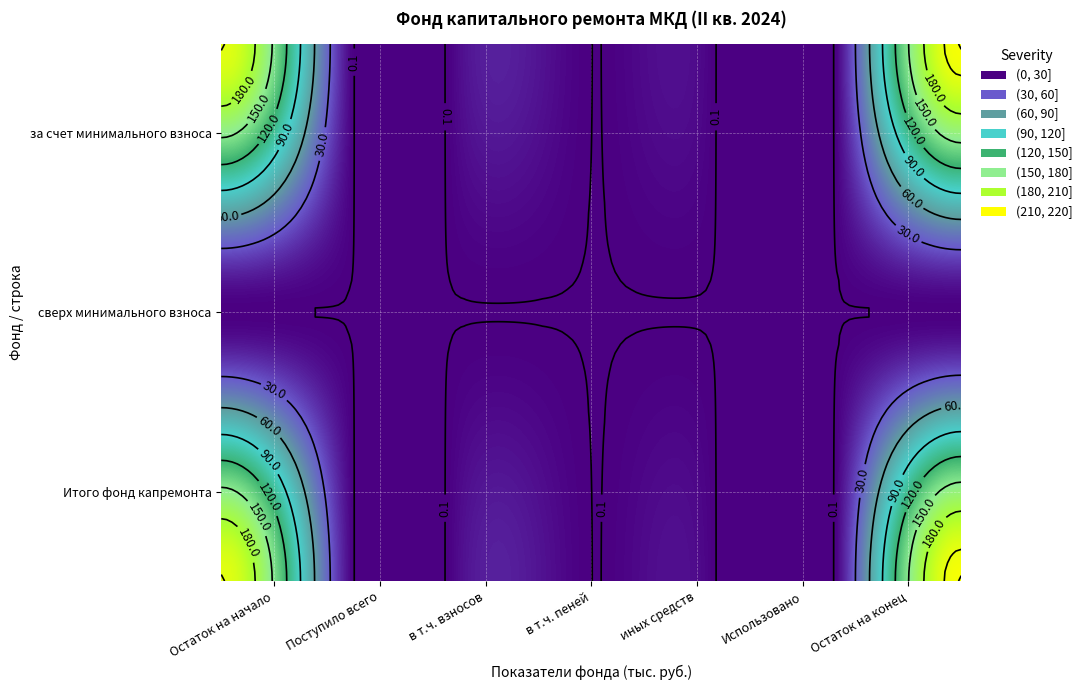

Reading right to left, transcribe all the data shown in this chart.

за счет минимального взноса: Остаток на конец=216.4	Использовано=0.0	иных средств=0.0	в т.ч. пеней=0.1	в т.ч. взносов=7.9	Поступило всего=7.9	Остаток на начало=208.5
сверх минимального взноса: Остаток на конец=0.0	Использовано=0.0	иных средств=0.0	в т.ч. пеней=0.0	в т.ч. взносов=0.0	Поступило всего=0.0	Остаток на начало=0.0
Итого фонд капремонта: Остаток на конец=216.4	Использовано=0.0	иных средств=0.0	в т.ч. пеней=0.1	в т.ч. взносов=7.9	Поступило всего=7.9	Остаток на начало=208.5